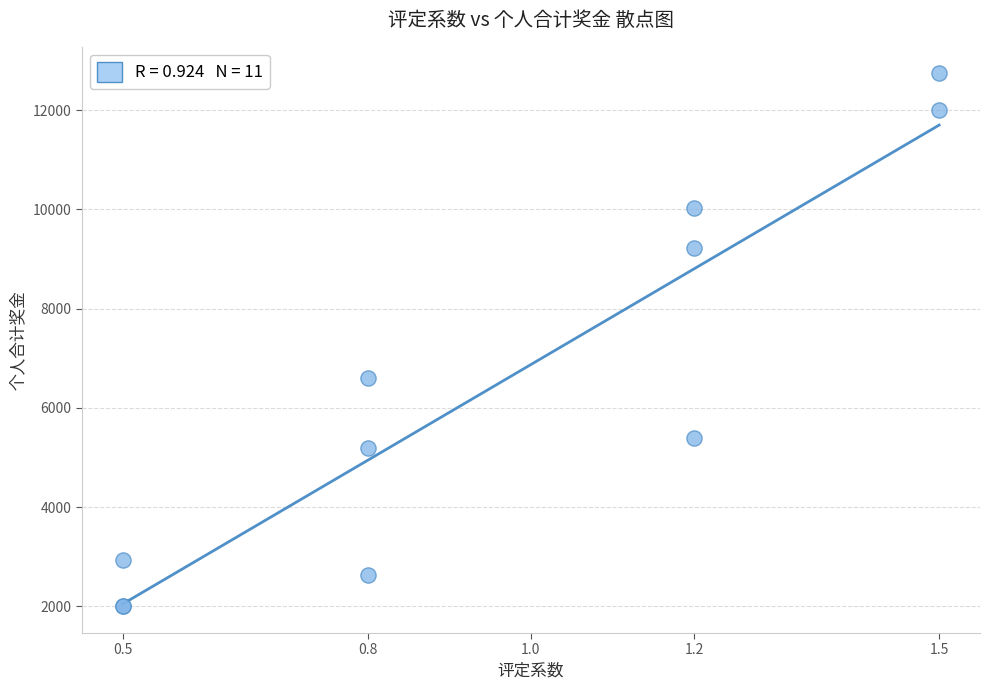

What Y value in the scatter plot is closest to 7370?

6600.0